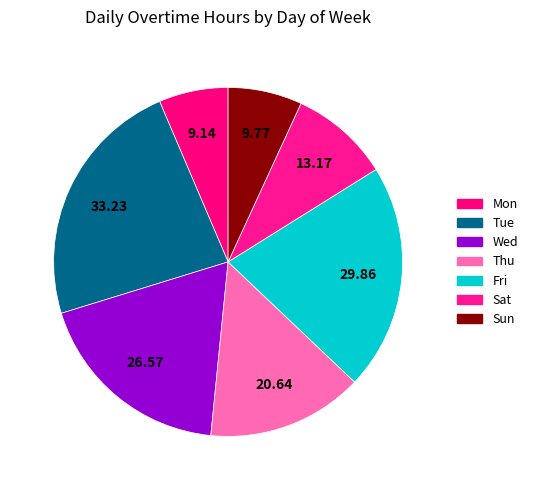

How many slices are in this pie chart?

7